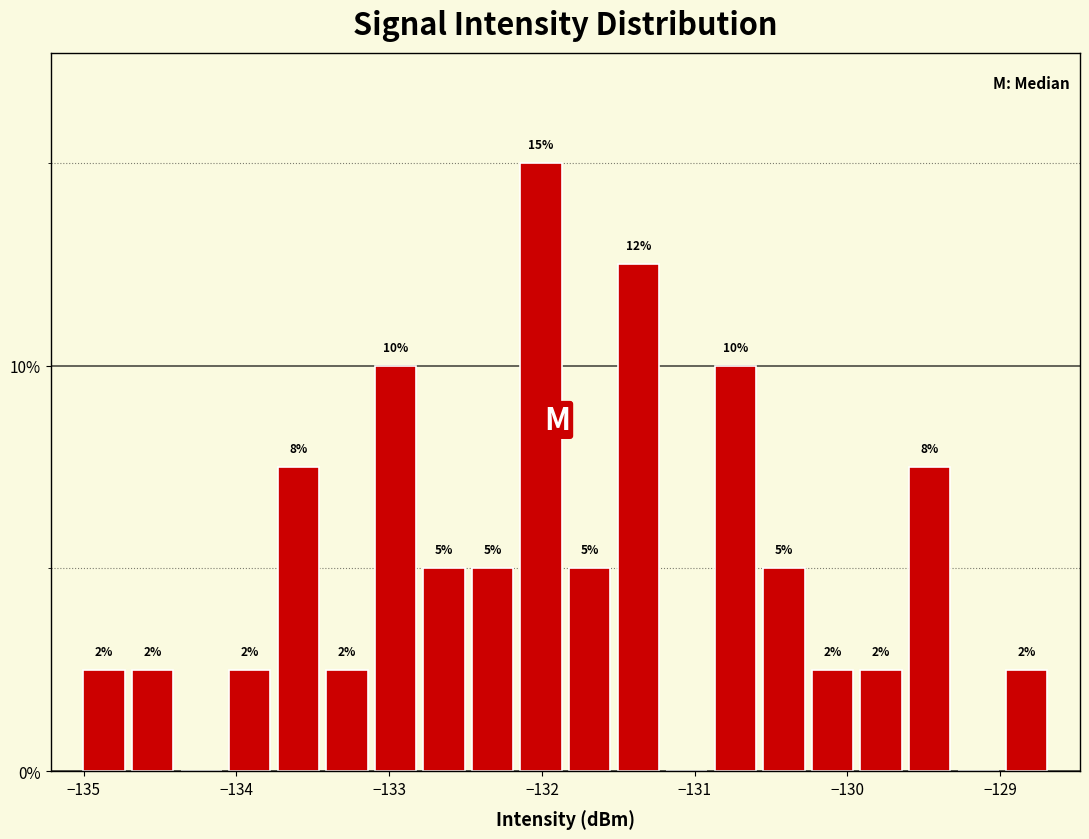

Read against the x-axis, roughly where is the centre of the tallest bar?

-132.0